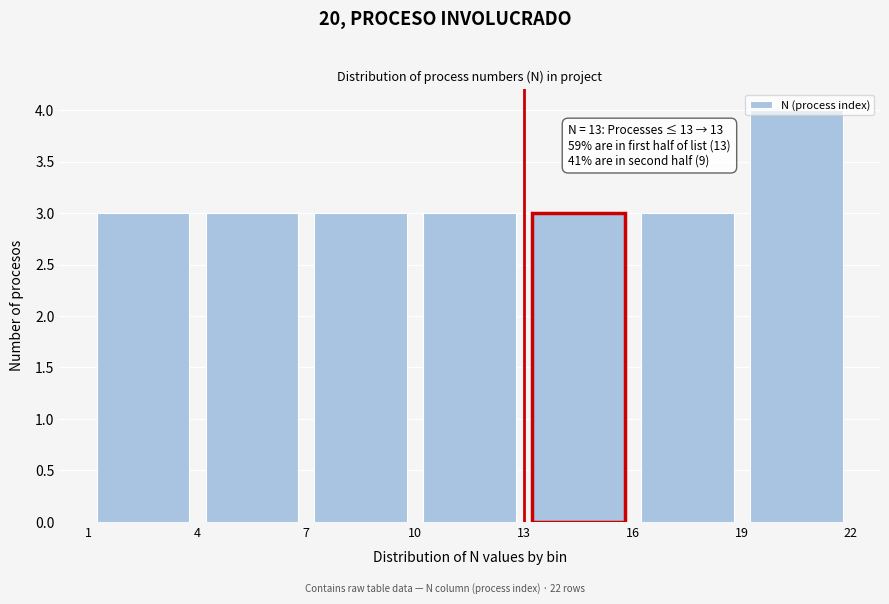

Which range on the x-axis has the tallest bar?

19 to 22